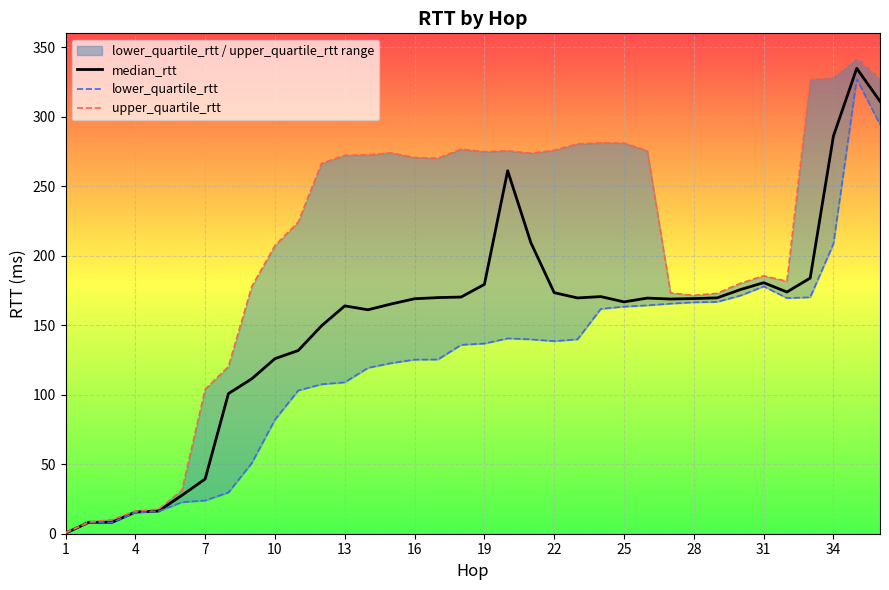

What is the value of the median_rtt point at the 27th from the left?

168.9